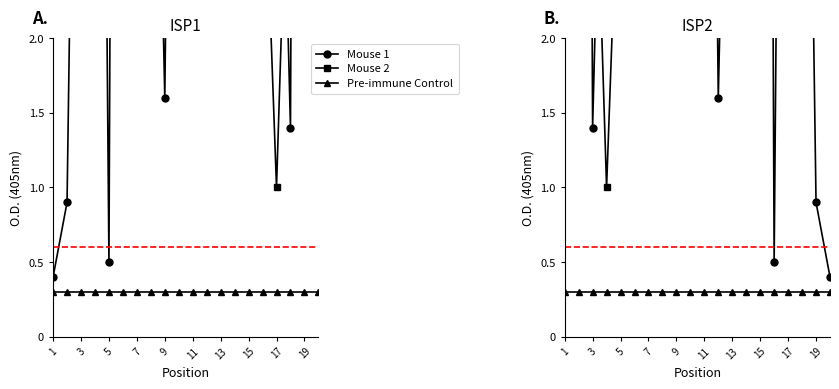

What is the difference between the highest and lowest values at 9?

19.7